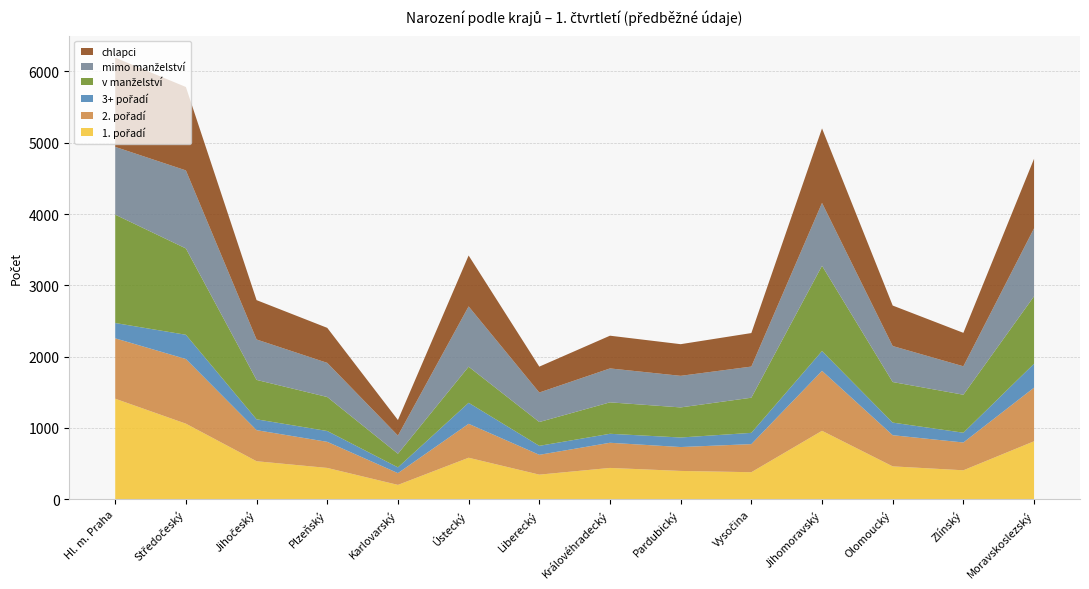

Reading left to right, extract all data points from this chart.

1. pořadí: 1409	1059	532	438	200	581	344	438	396	378	959	460	405	812
2. pořadí: 847	907	436	366	165	476	278	353	335	394	841	437	390	752
3+ pořadí: 215	340	152	152	81	295	126	126	134	158	278	177	137	336
v manželství: 1520	1211	553	477	191	506	334	441	422	493	1196	569	533	946
mimo manželství: 951	1095	567	479	255	846	414	476	443	437	882	505	399	954
chlapci: 1251	1170	552	491	218	714	363	459	444	470	1045	568	469	975